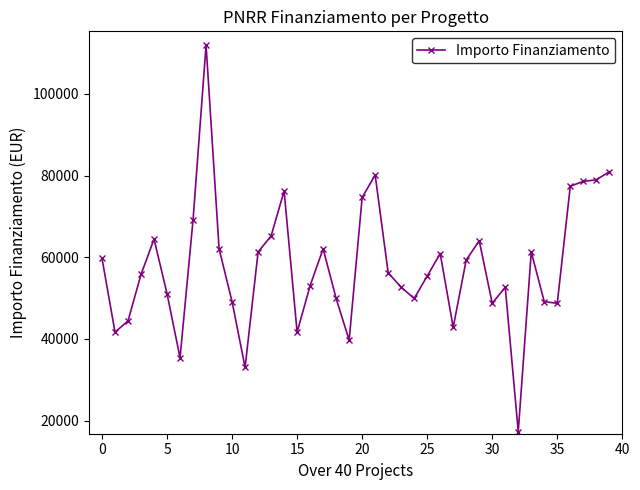

What is the average value?

57899.3